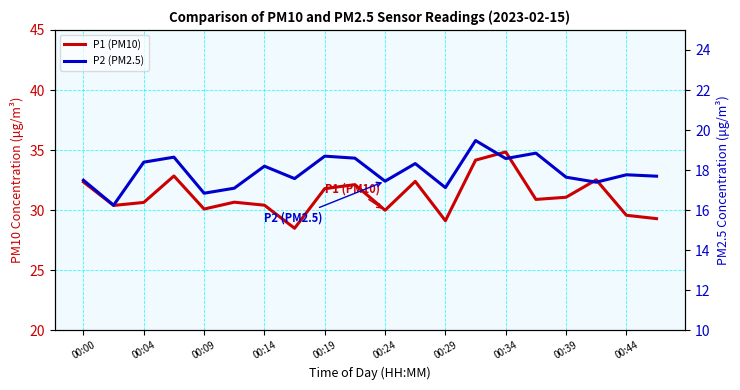

How many series are shown in this chart?

2